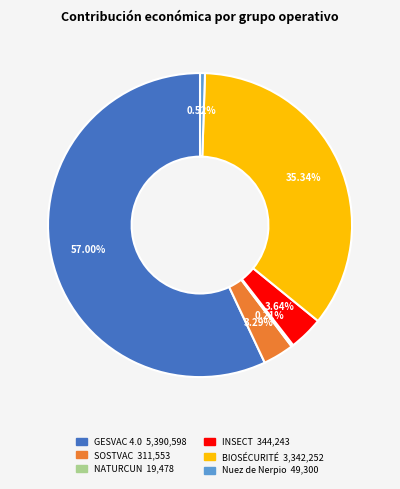

Does any single category account for the majority?

Yes